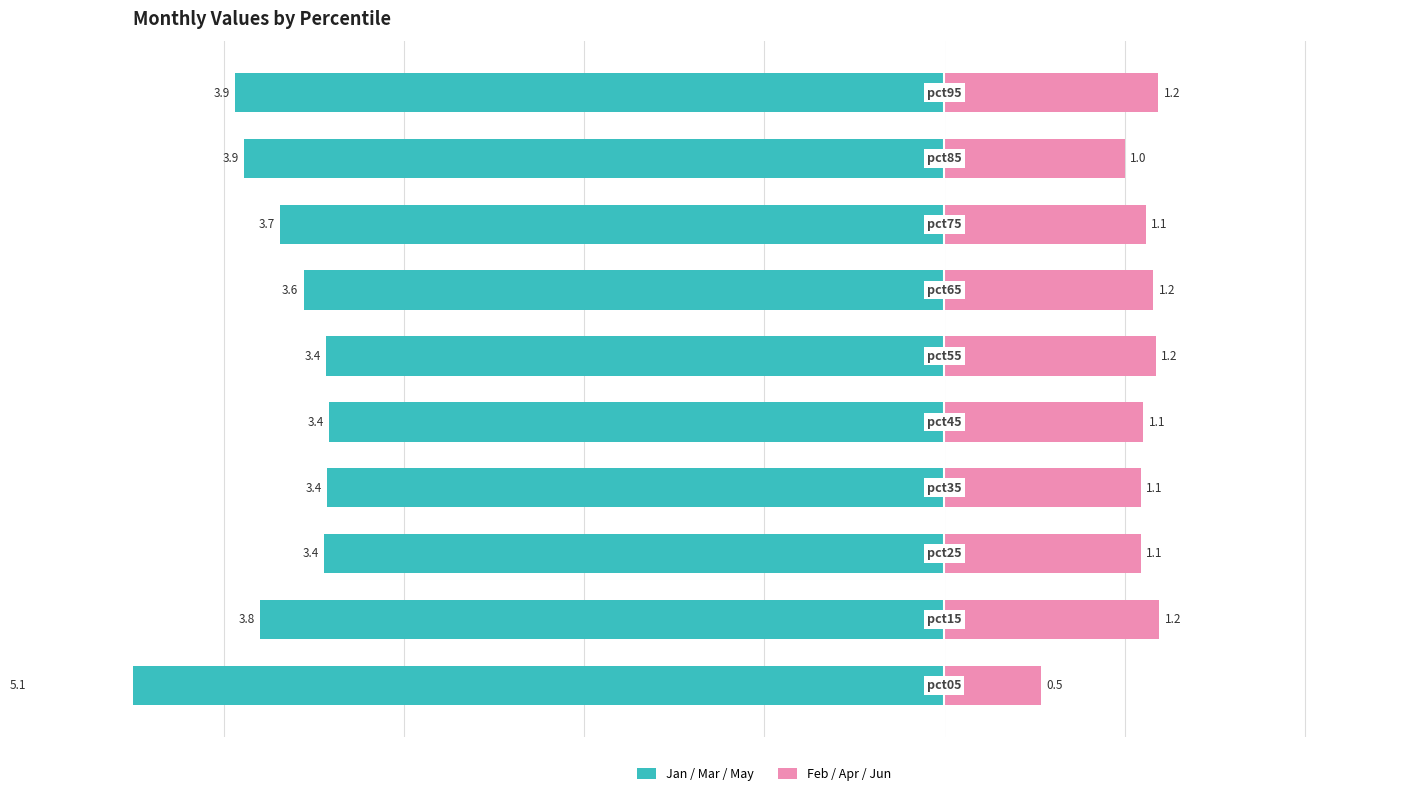

At how many categories does at least one series exceed -2?

10